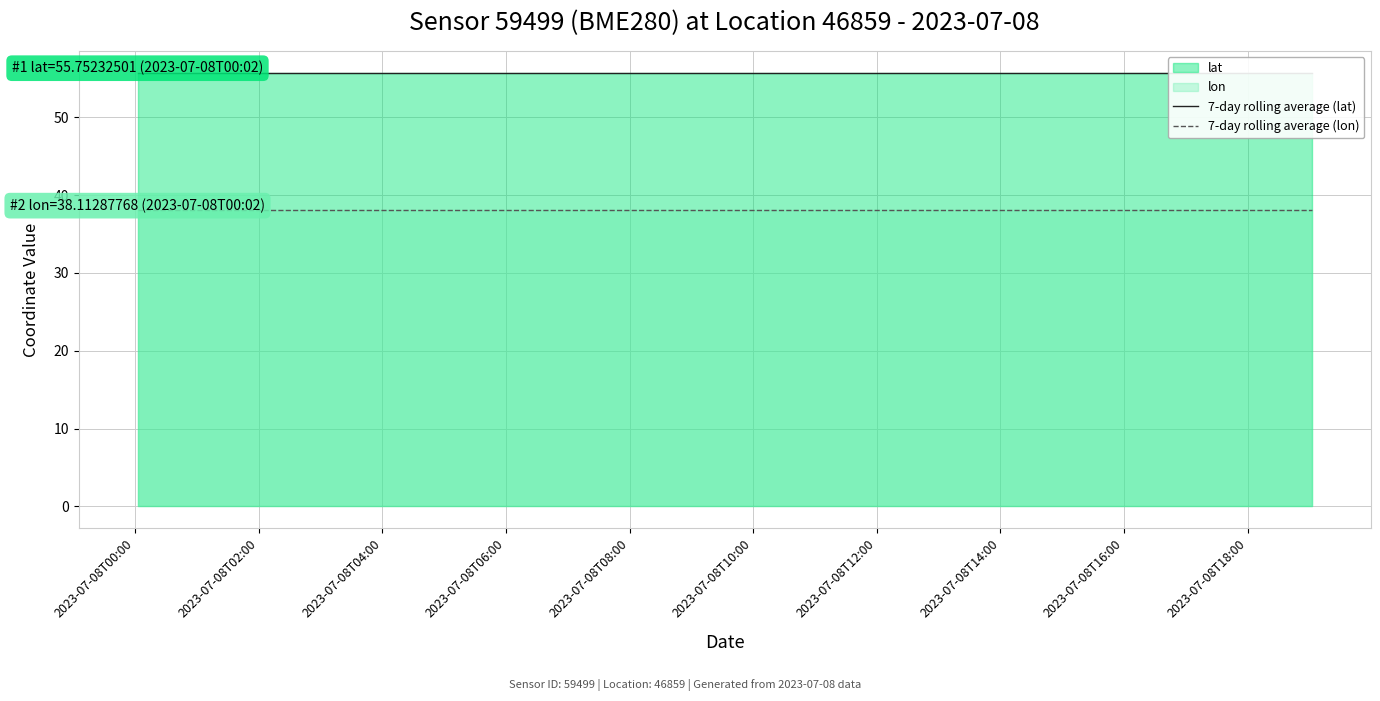

True or false: 7-day rolling average (lon) and 7-day rolling average (lat) intersect in this chart.

False